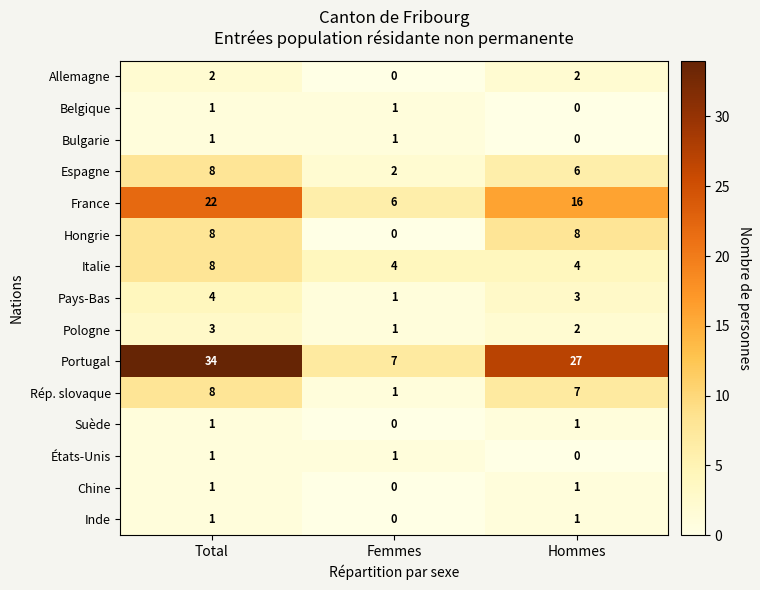

What is the difference between the second highest and minimum values in the Hongrie series?

8